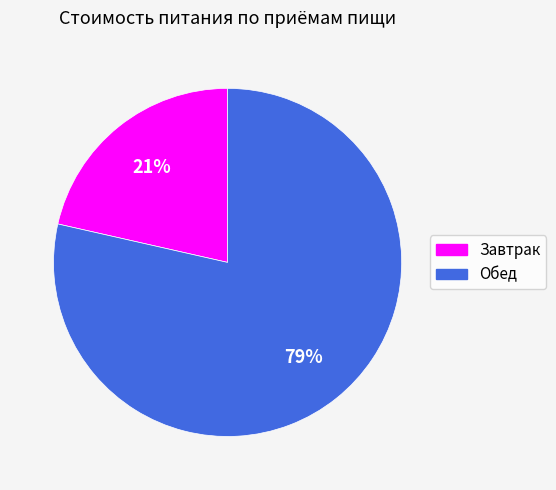

Is there a majority slice in this chart?

Yes